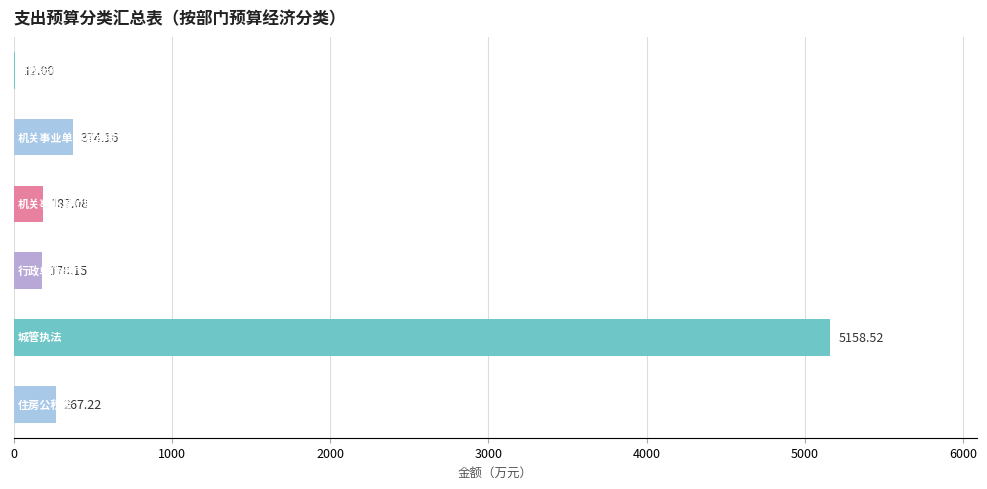

What is the sum of all values?

6177.1